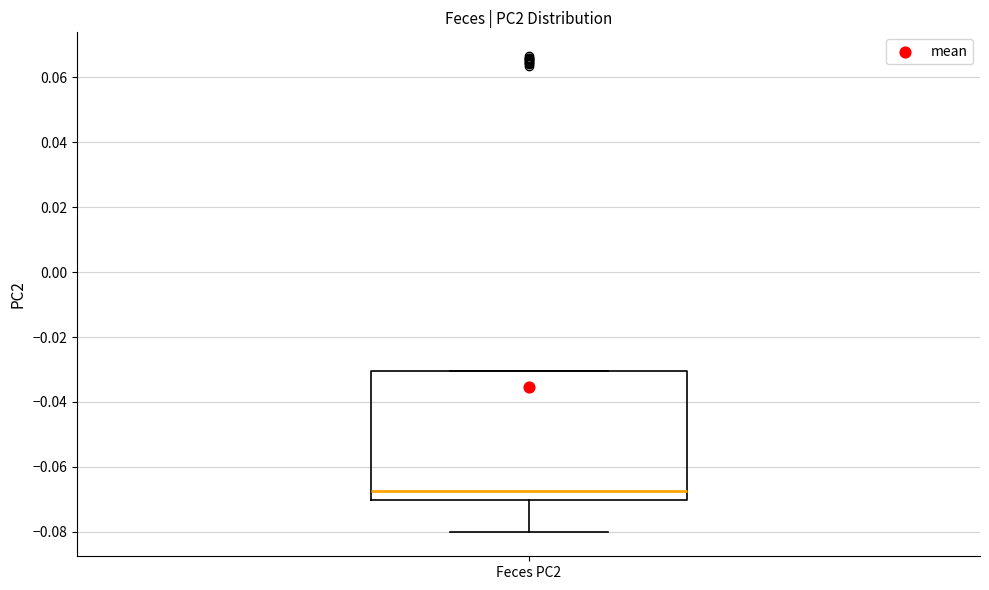

Read this box plot against the y-axis: the position of the median line, the range covered by the box, and the ends of both whiskers. The values are not printed on the chart, so give them approximately, as read against the axis.

median -0.068, box -0.070 to -0.030, whiskers -0.080 to -0.030